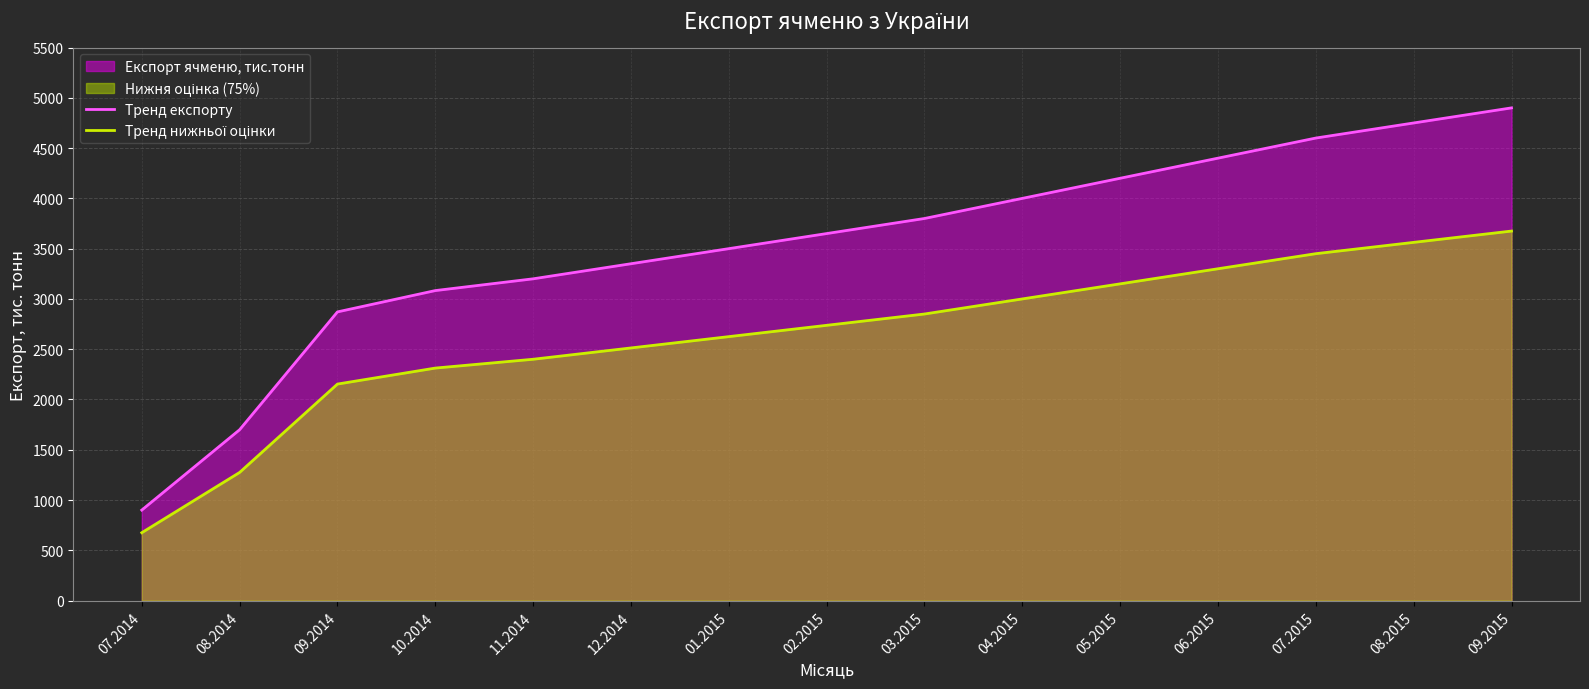

What is the label of the 1st point from the right?

09.2015